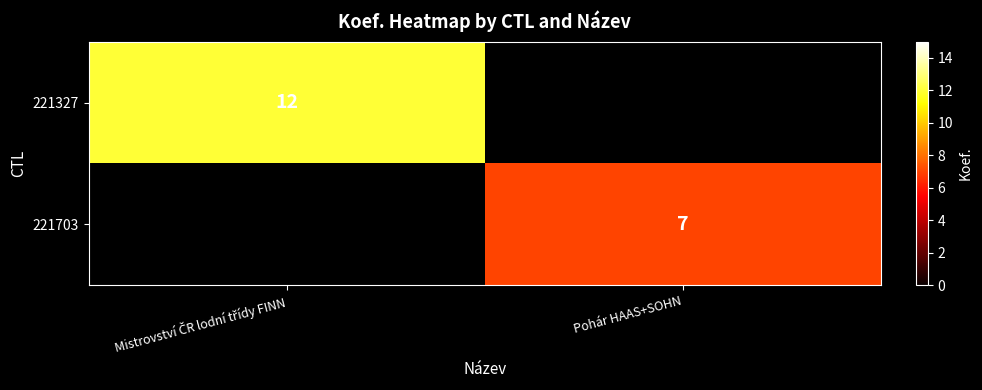

Is it true that 221703 equals 12 at Pohár HAAS+SOHN?

False